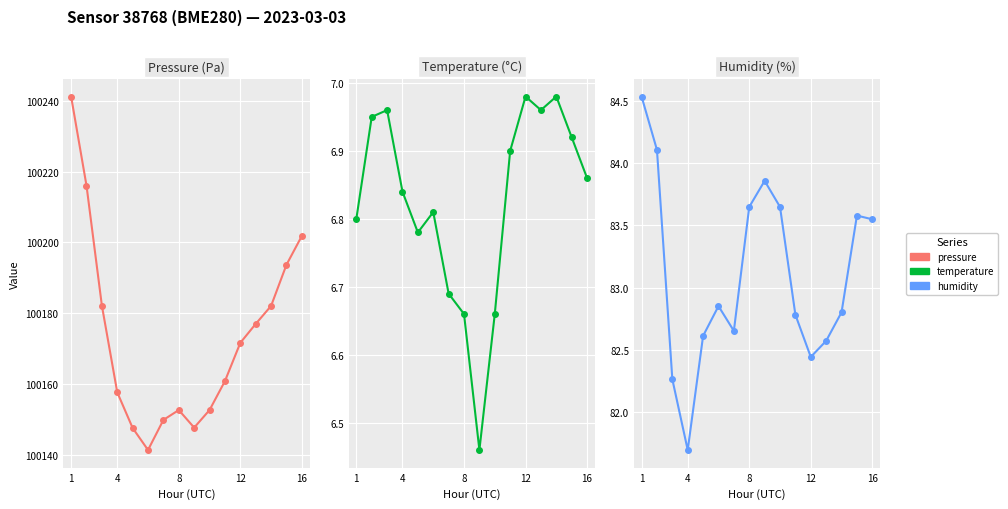

How many lines are shown in the chart?

3